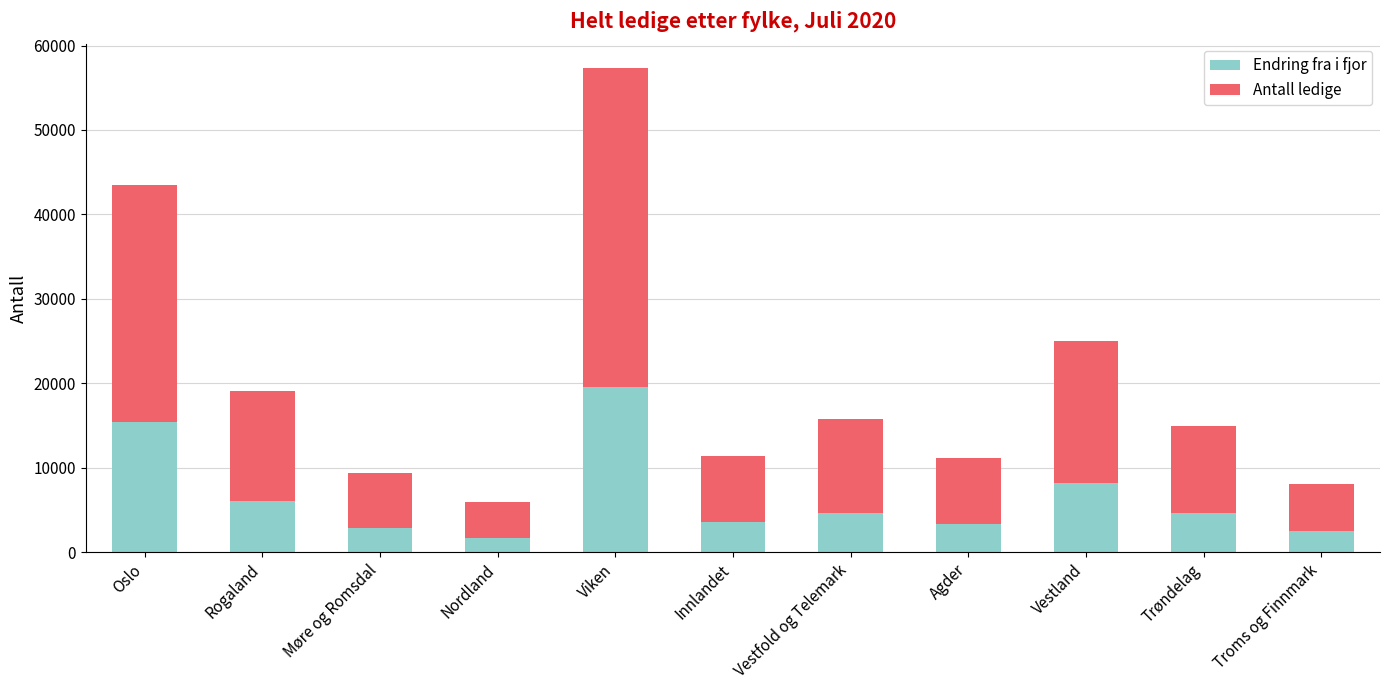

Count the number of data series in this chart.

2